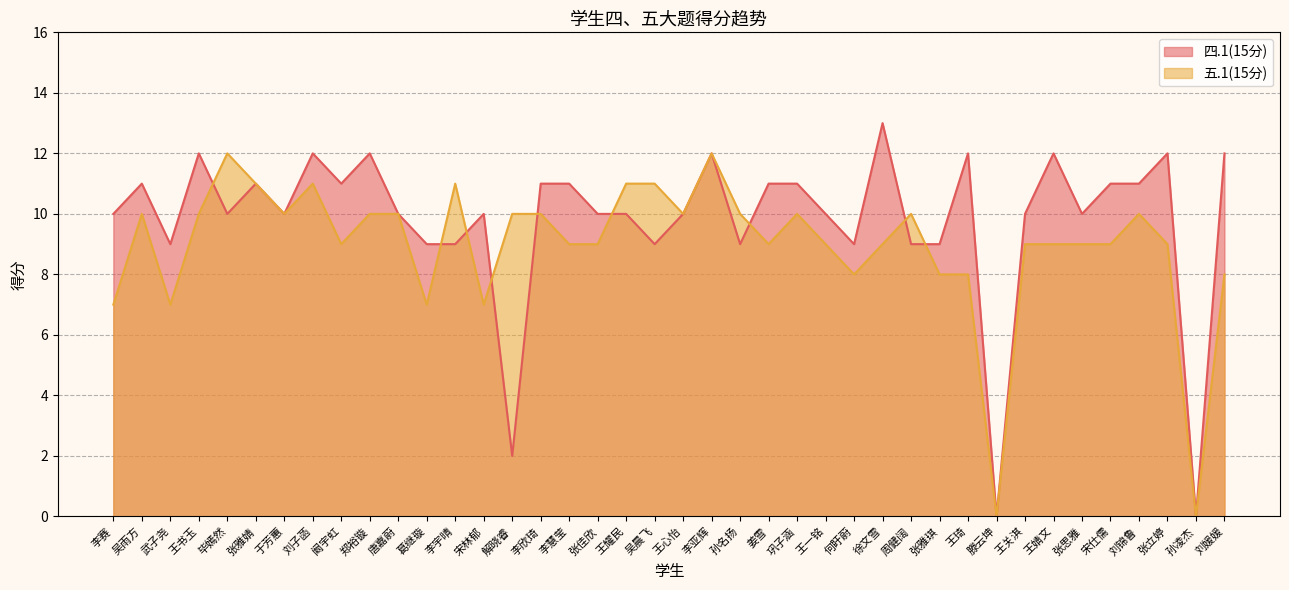

What are all the series names shown in the legend?

四.1(15分), 五.1(15分)